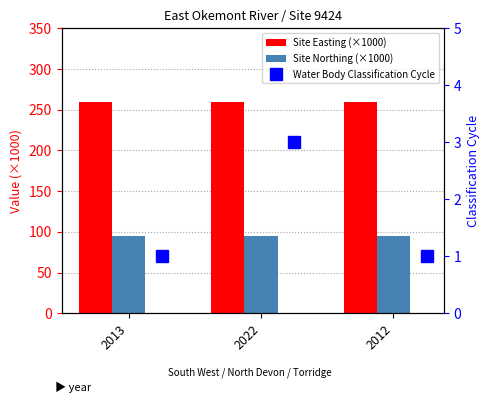

Is it true that Site Northing (×1000) equals 94.6 at 2013?

True